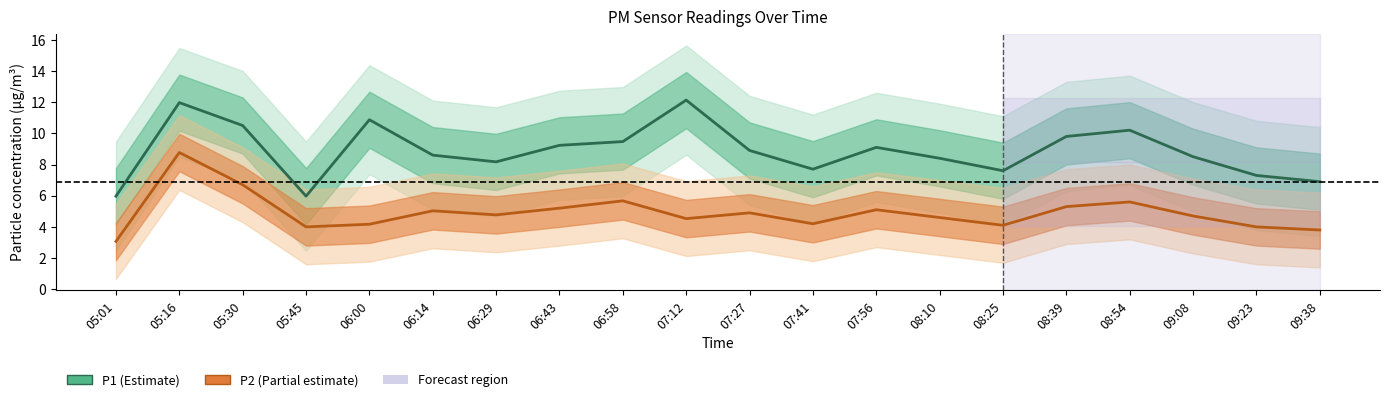

At how many categories does at least one series exceed 12?

1